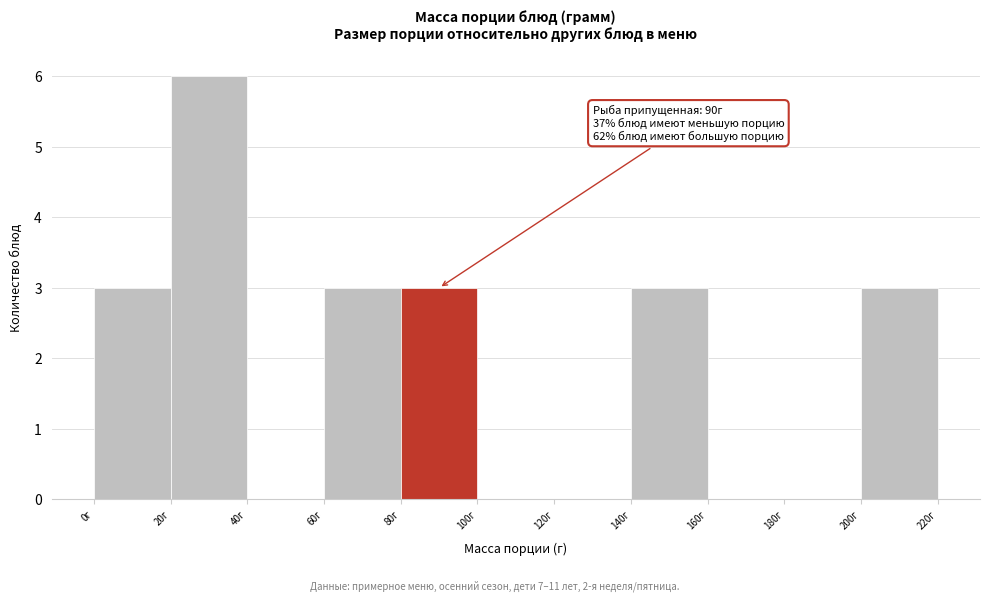

Which range on the x-axis has the tallest bar?

20 to 40